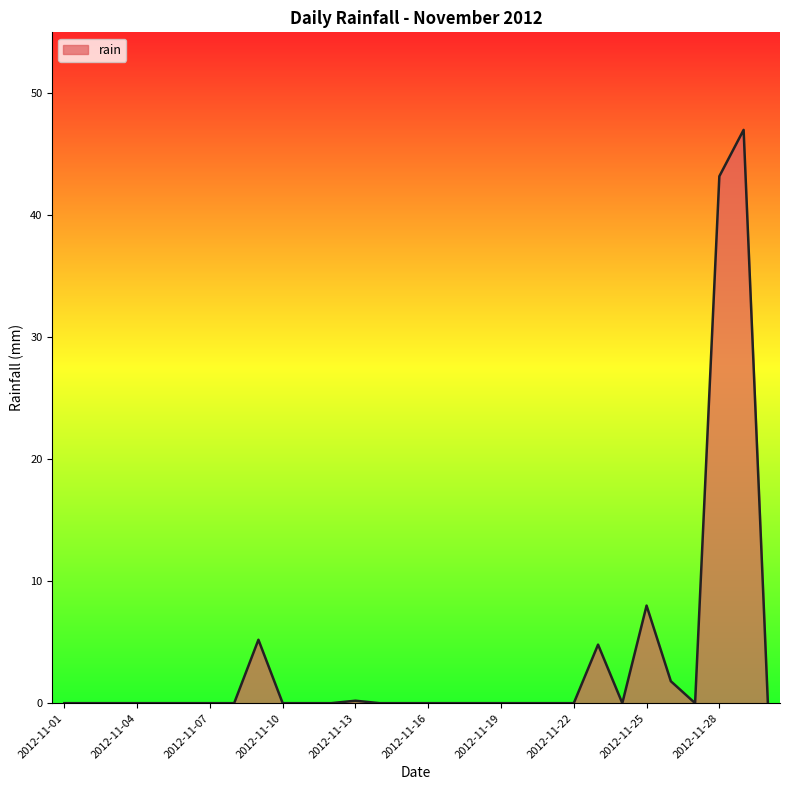

Does the chart have visible grid lines?

No